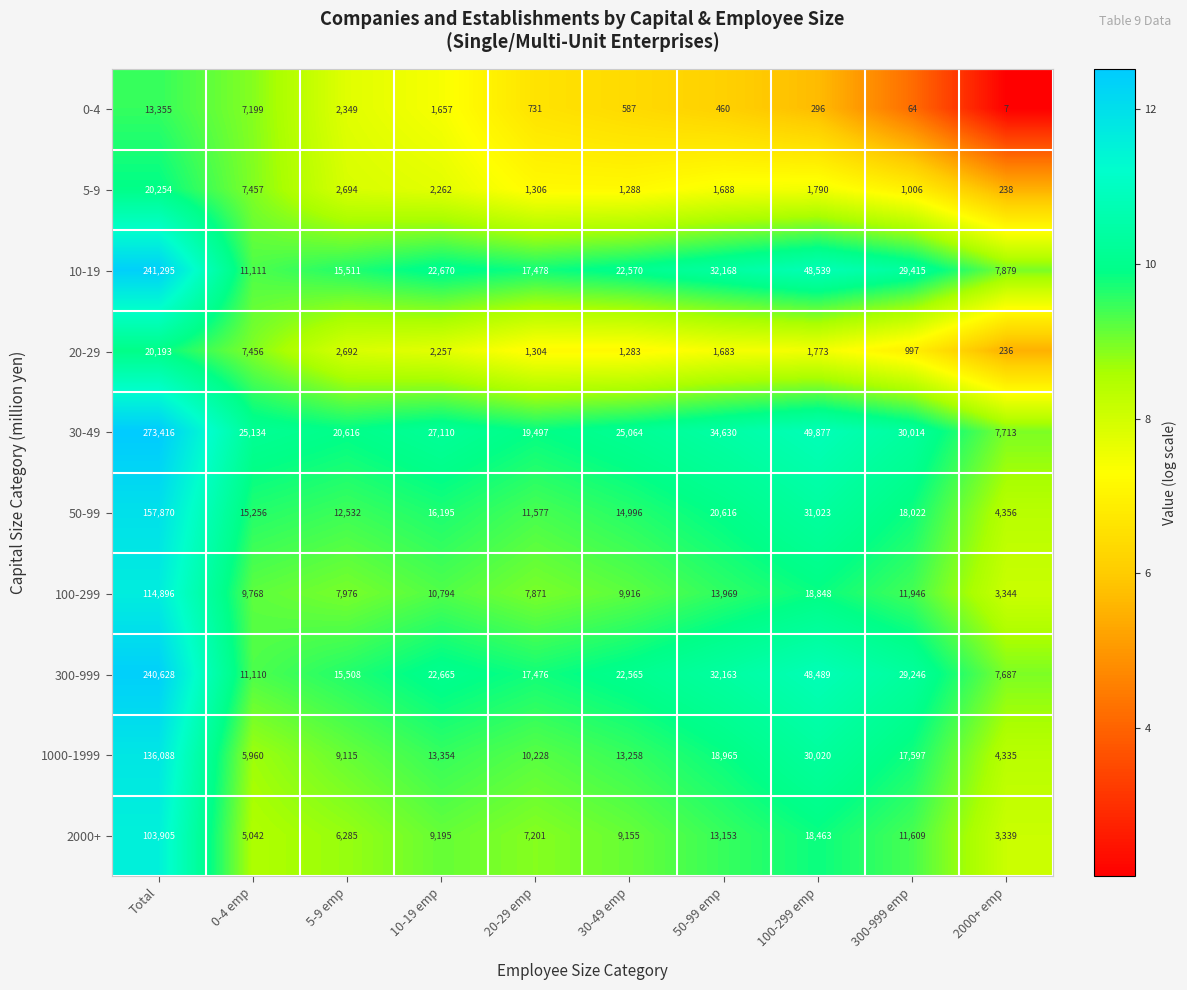

Count the number of data series in this chart.

10